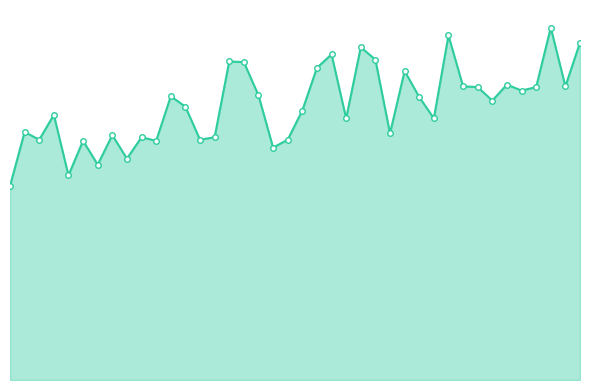

Does the chart have visible grid lines?

No